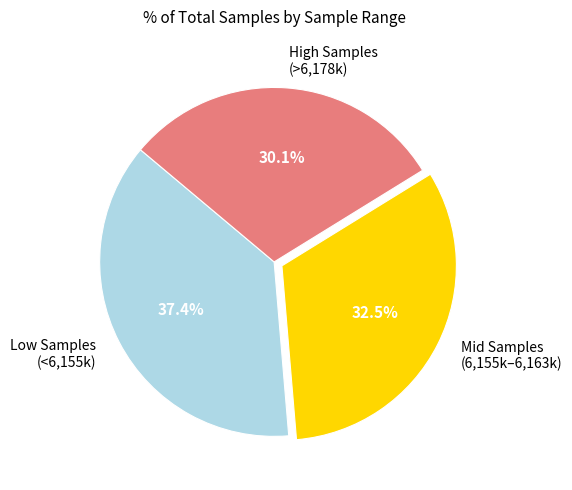

What portion of the pie excludes Mid Samples (6,155k–6,163k)?

67.5%